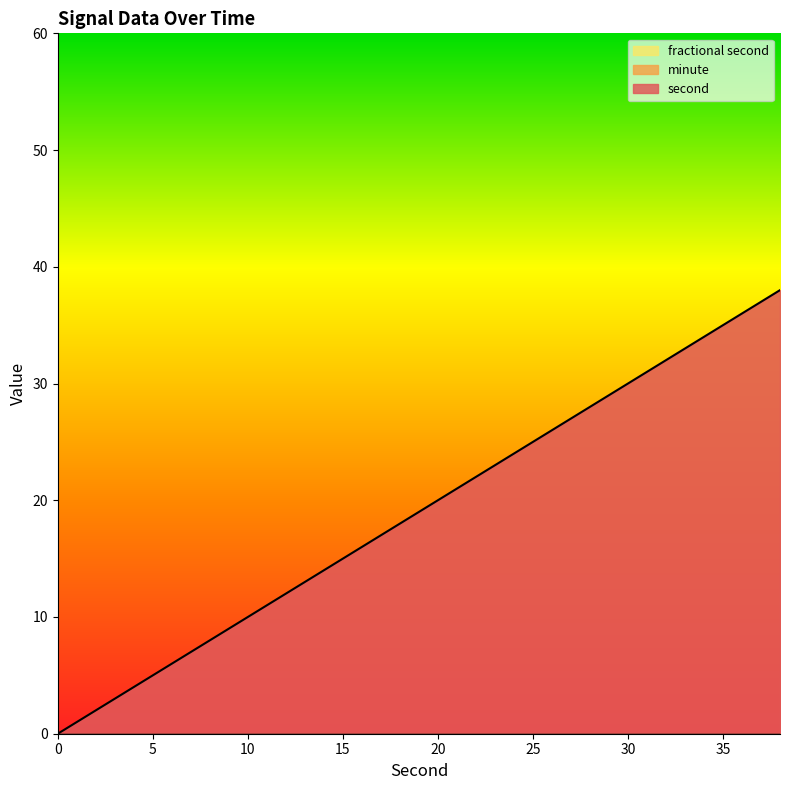

What is the difference between the second values at 30 and 34?

4